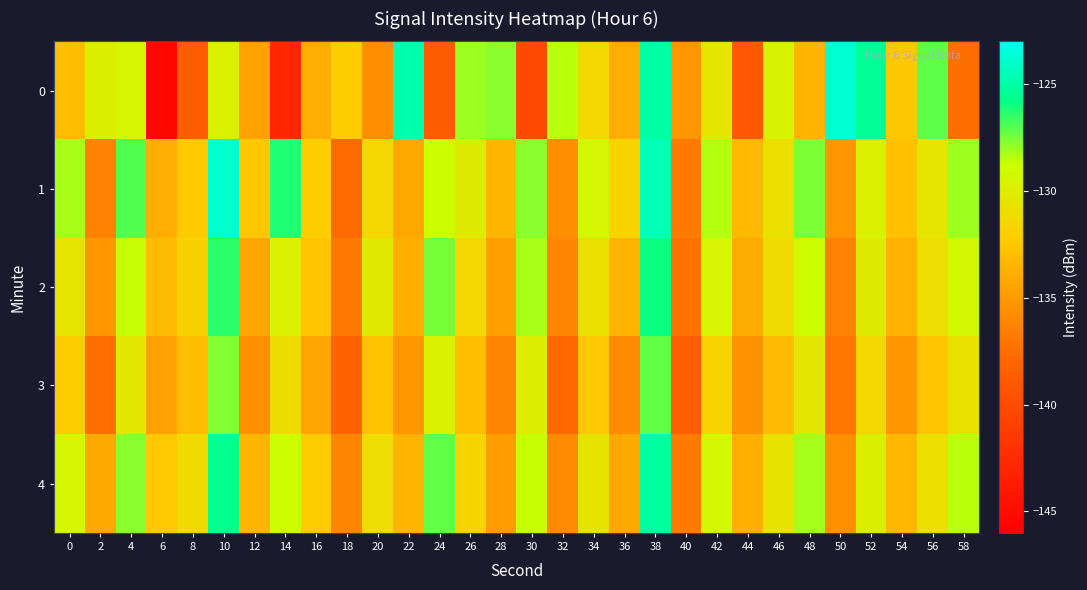

Between 12 and 10, which is larger?

10